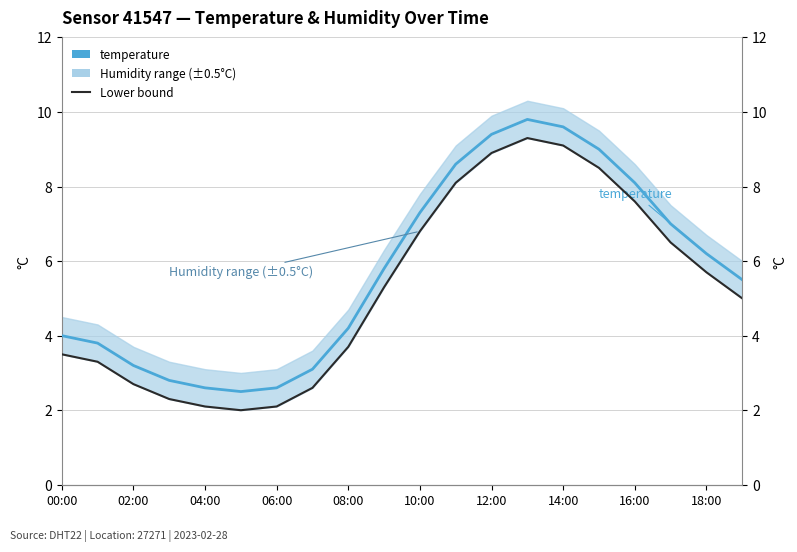

Rank the series by their maximum value, from lowest to highest.

Lower bound, temperature